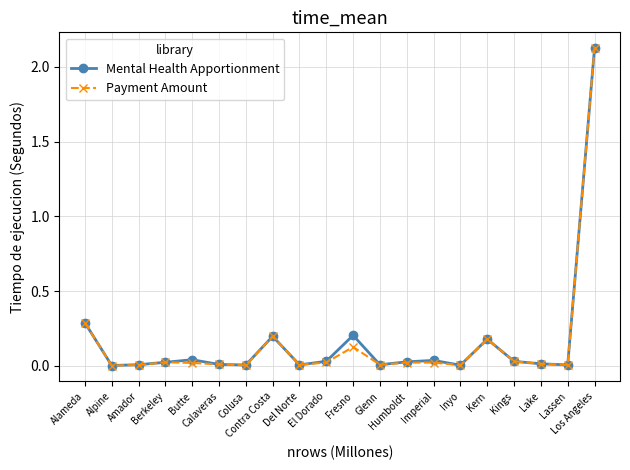

True or false: Payment Amount has more than 2 points higher than both neighbors.

True